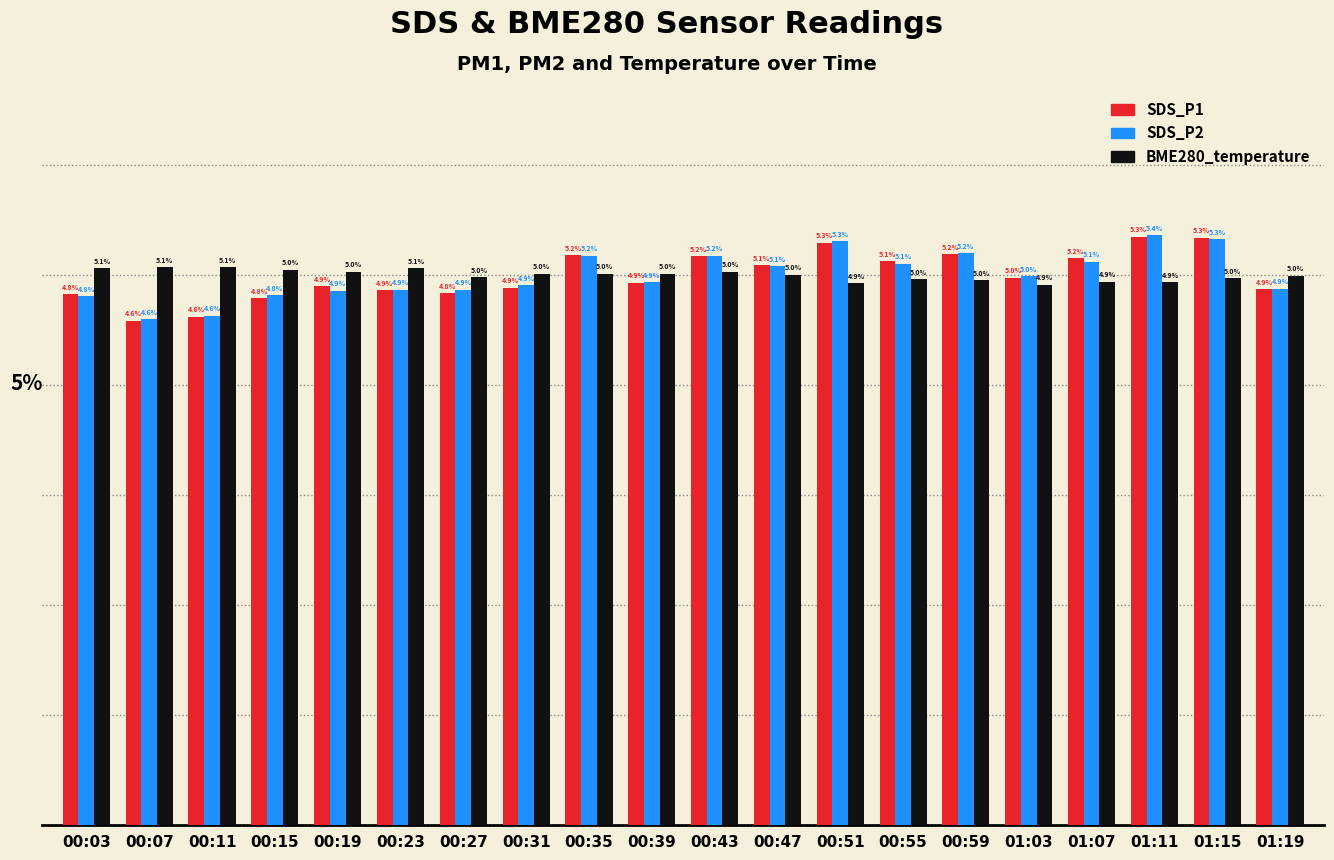

What is the label of the 19th bar from the right?

00:07